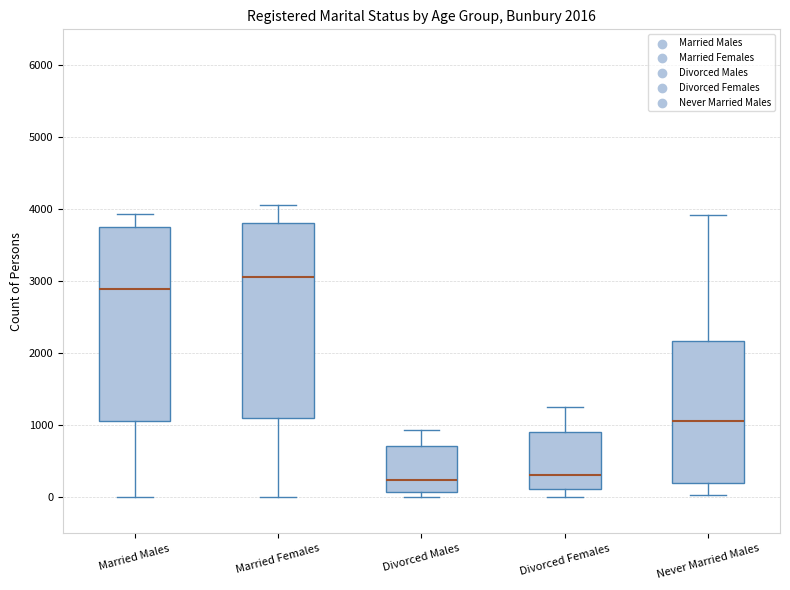

Which box's median line is the highest?

Married Females